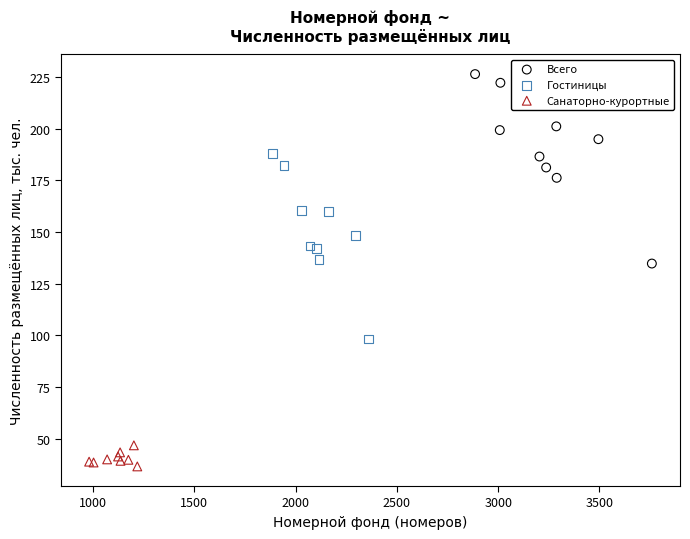

Which series has the widest spread of Y values?

Всего